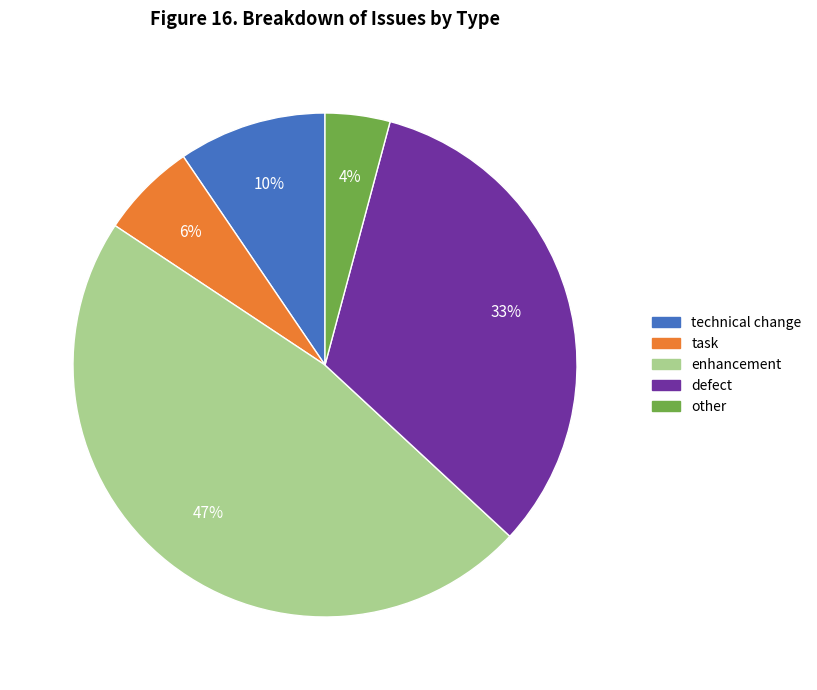

Does any single category account for the majority?

No